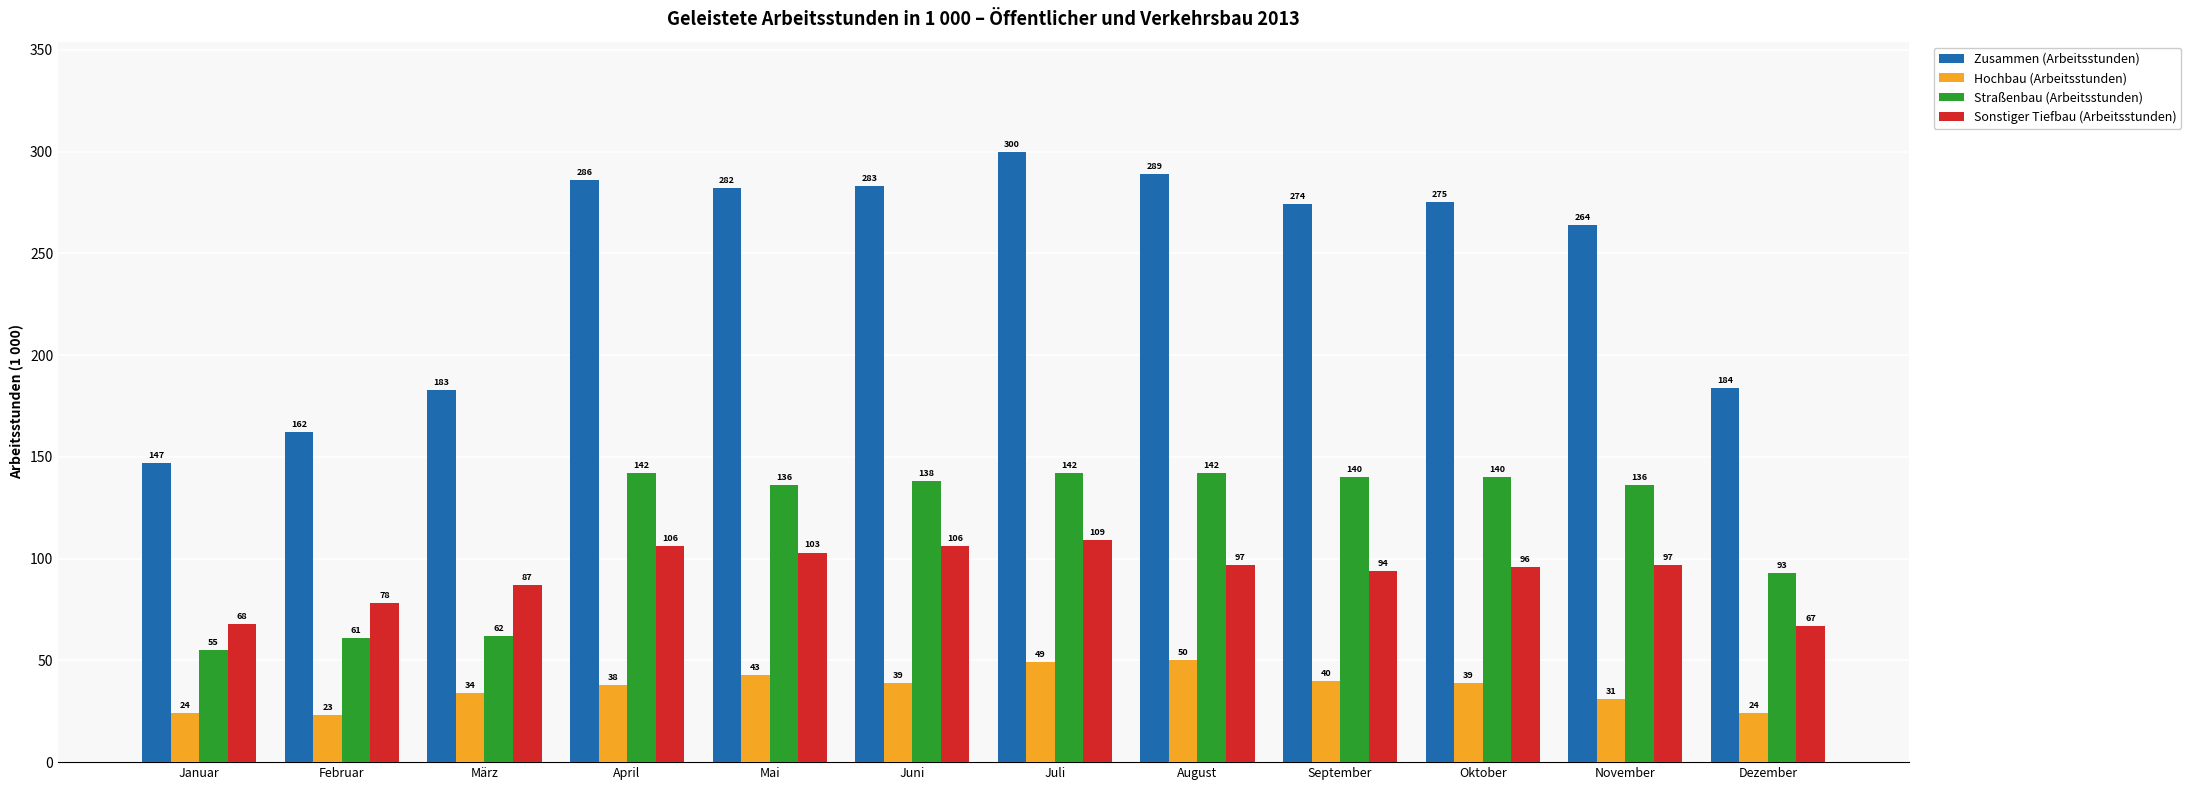

How many bars are there in total?

48